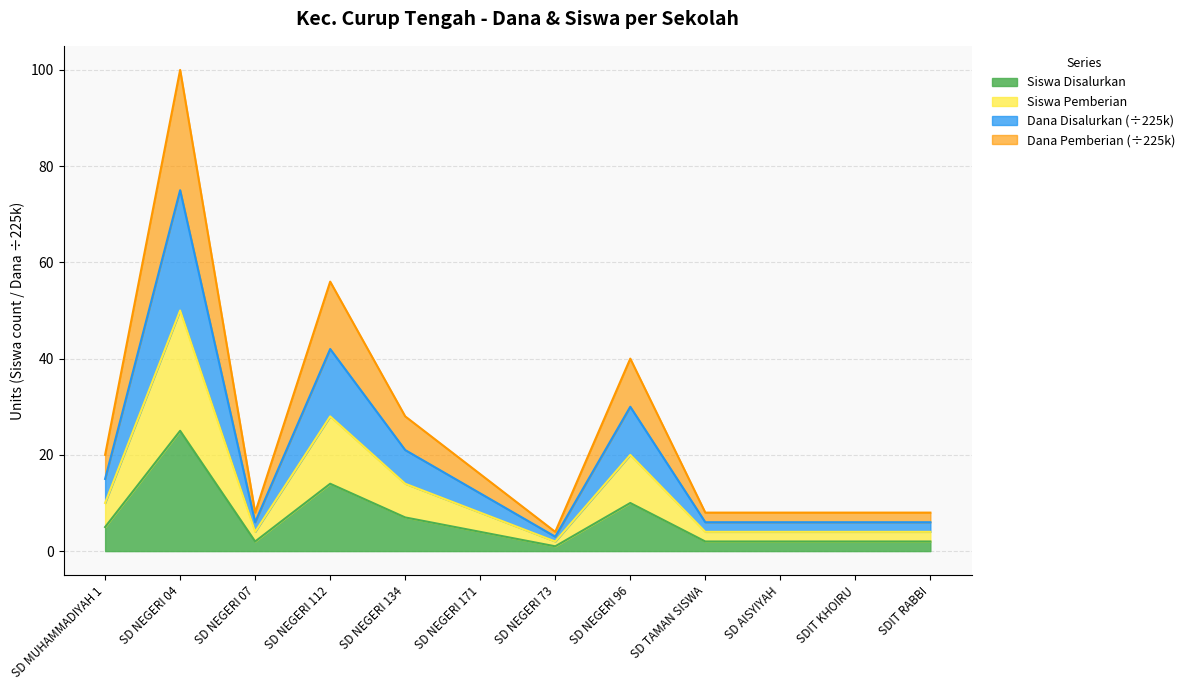

At which category is the sum across all series the highest?

SD NEGERI 04